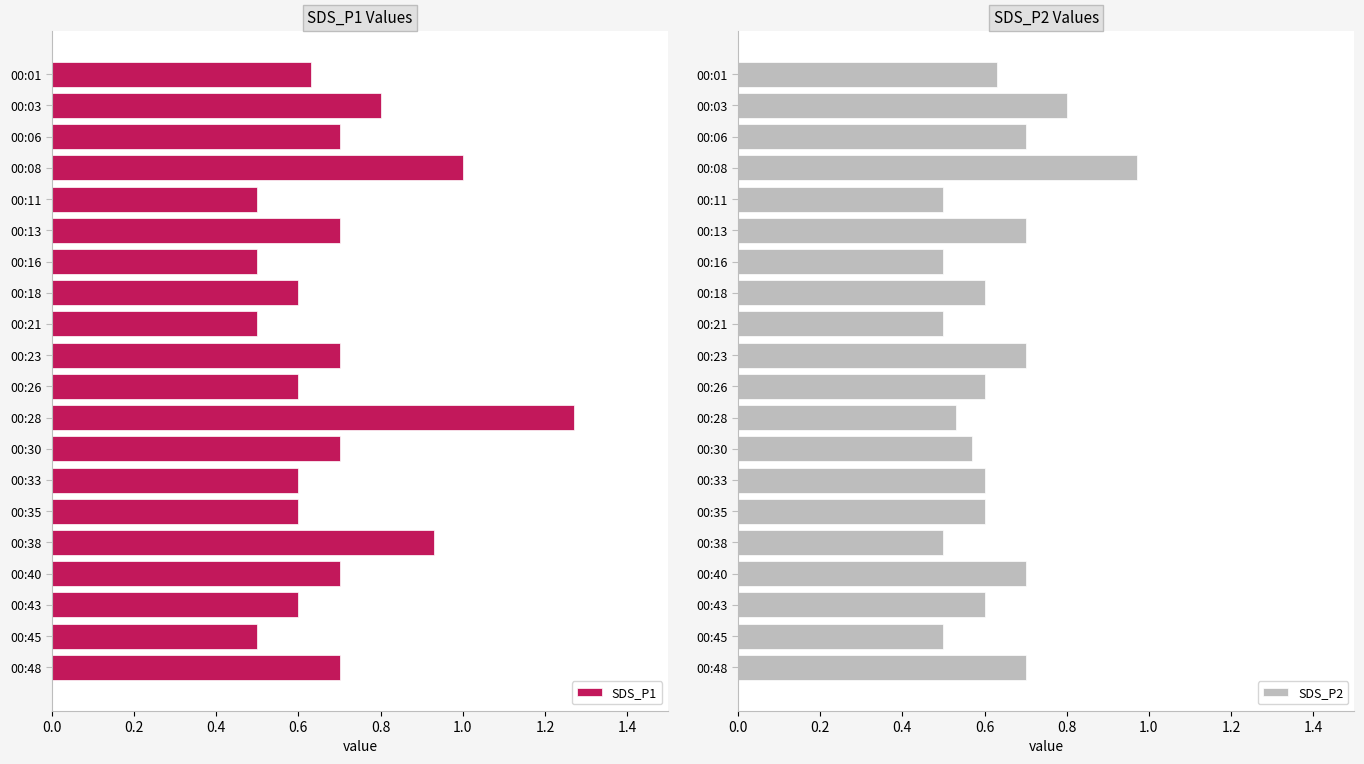

What is the sum of the SDS_P1 values at 00:13 and 00:23?

1.4